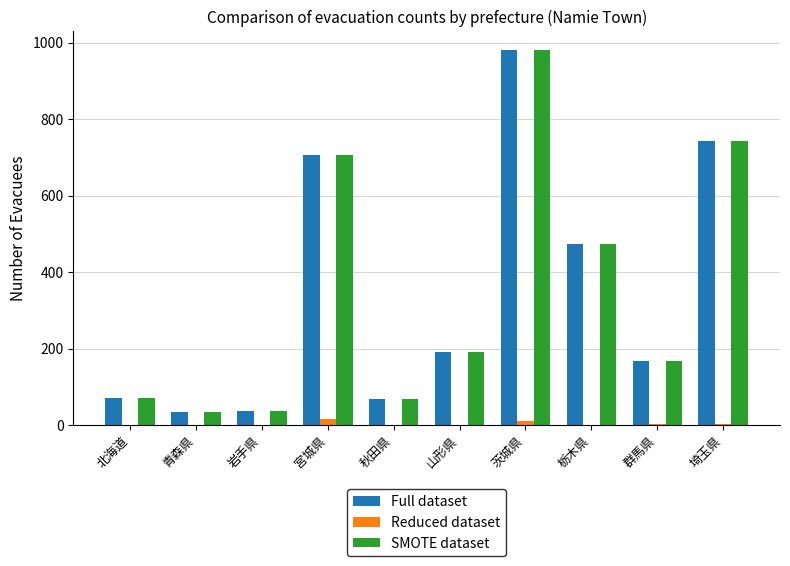

Which category has the highest value in the Full dataset series?

茨城県